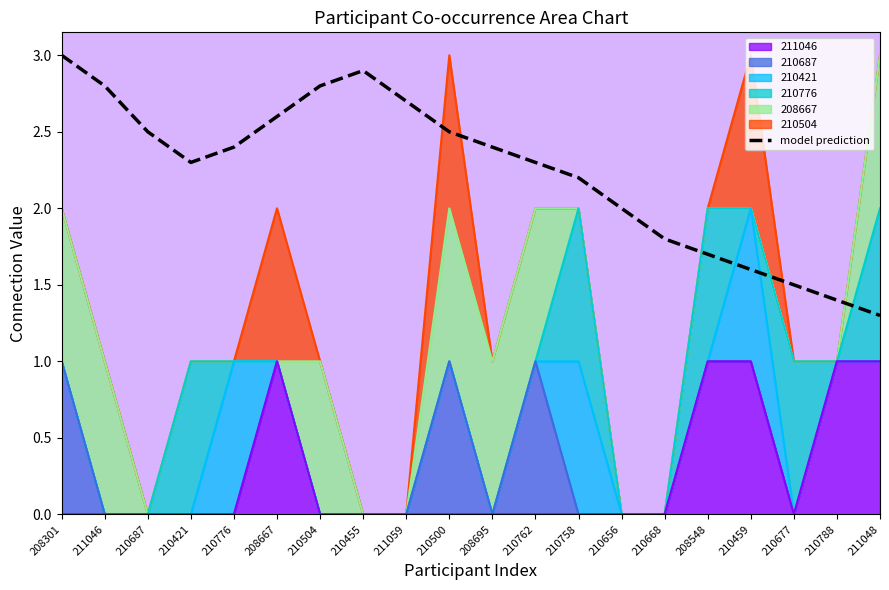

What is the difference between the maximum and minimum values?

1.7